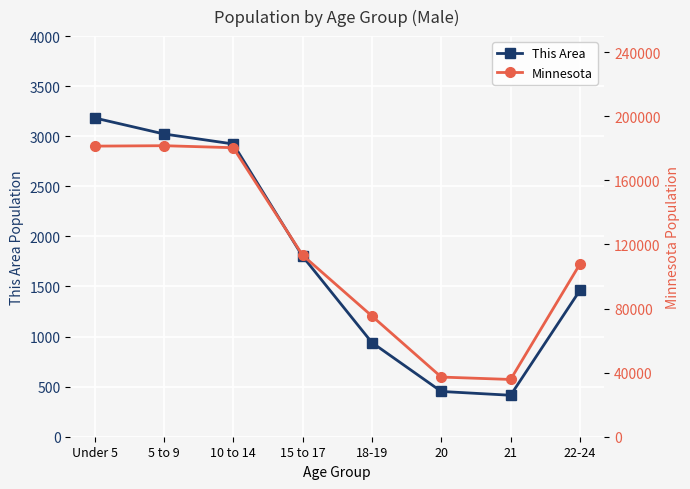

Rank the series by their average value, from lowest to highest.

This Area, Minnesota